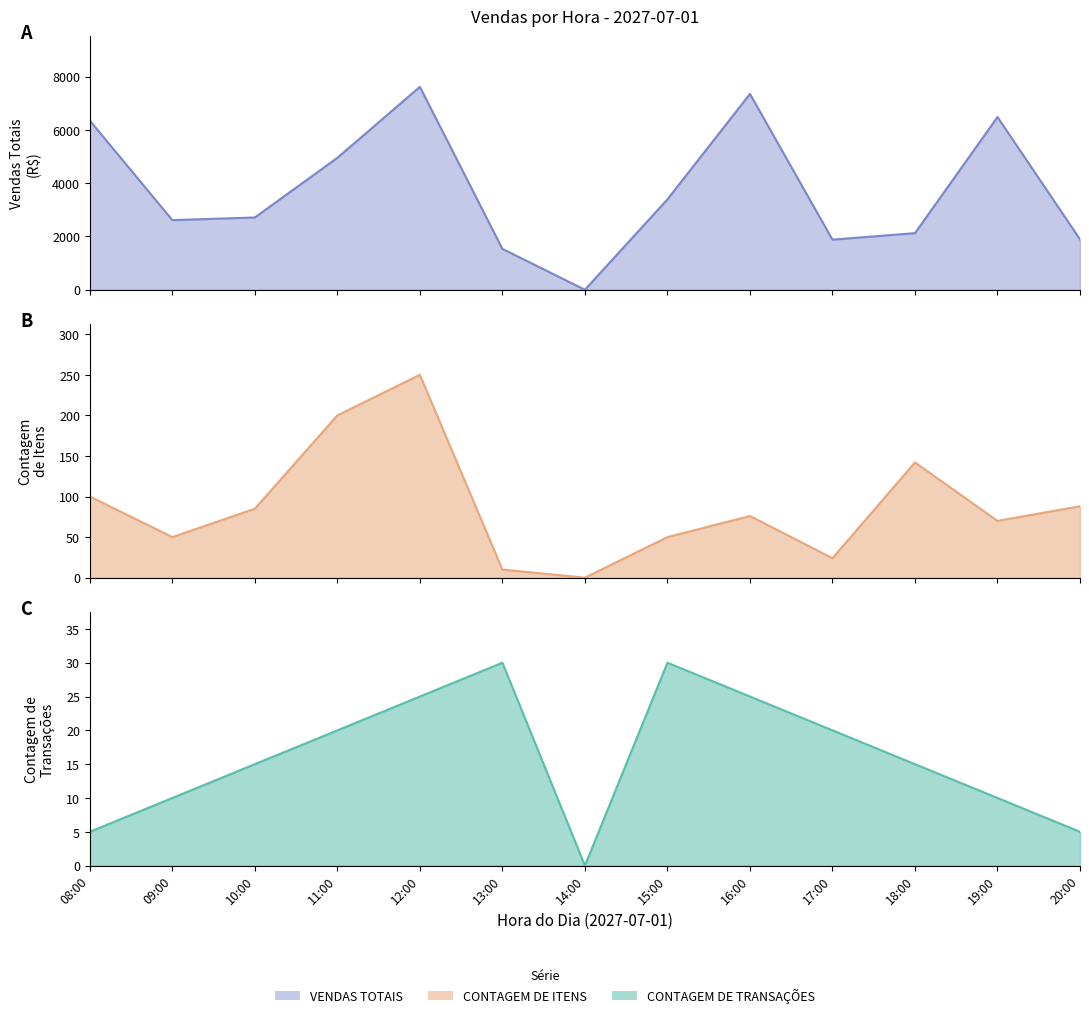

What is the sum of all CONTAGEM DE ITENS values?

1145